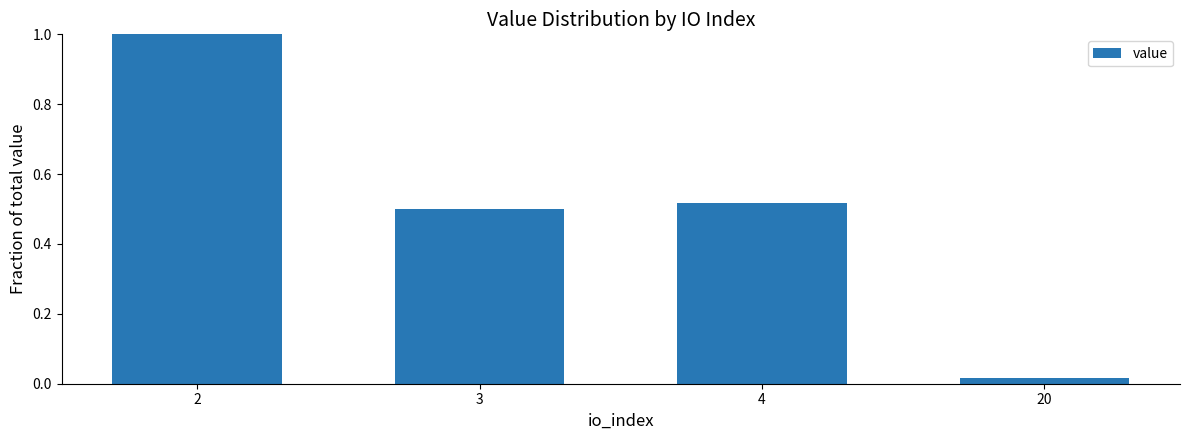

Rank the categories by value from highest to lowest.

2, 4, 3, 20